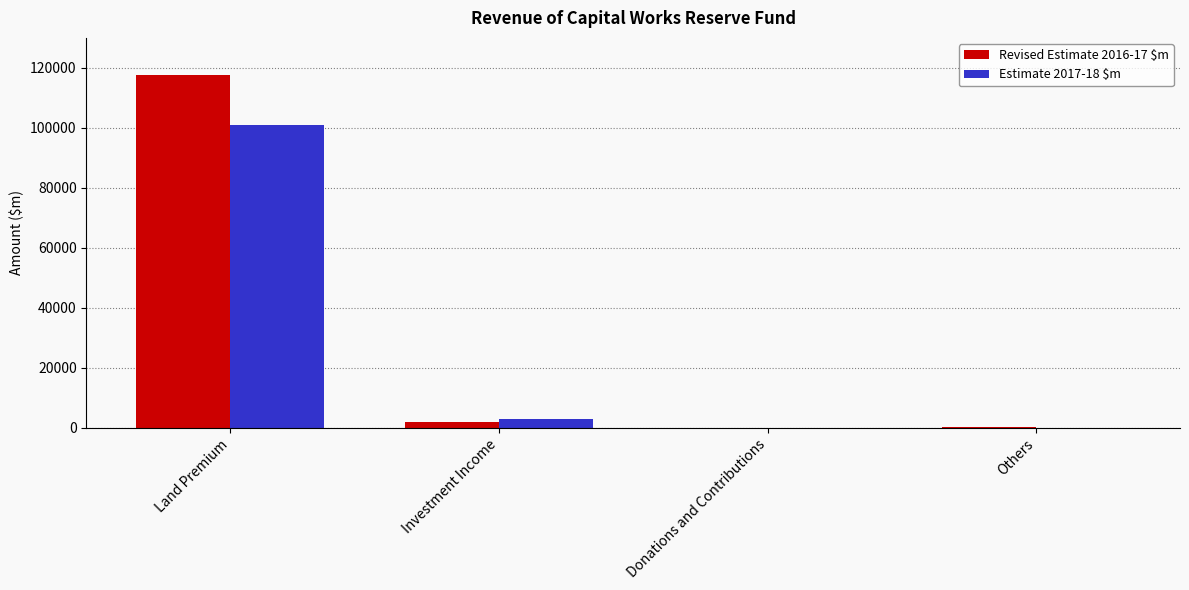

At which category is the sum across all series the highest?

Land Premium